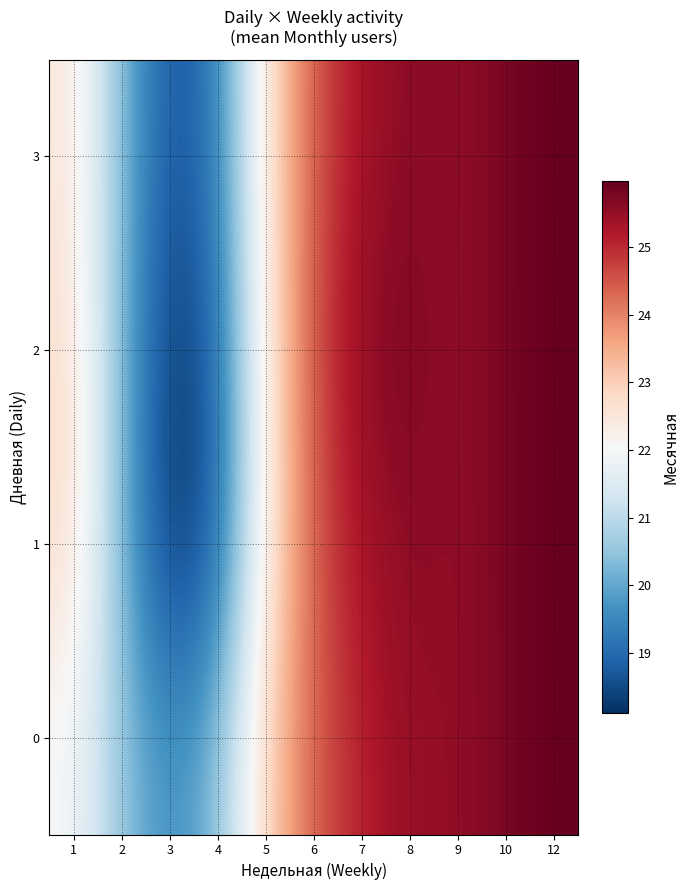

Reading right to left, list all the values displayed in this chart.

0: 12=26.0	10=25.8	9=25.5	8=25.5	7=25.1	6=24.4	5=22.9	4=20.3	3=19.5	2=20.5	1=22.0
1: 12=26.0	10=25.8	9=25.5	8=25.6	7=25.3	6=24.5	5=22.3	4=18.8	3=18.1	2=20.3	1=22.8
2: 12=26.0	10=25.8	9=25.5	8=25.7	7=25.6	6=24.6	5=22.4	4=18.9	3=18.2	2=20.3	1=22.7
3: 12=26.0	10=25.8	9=25.5	8=25.6	7=25.3	6=24.5	5=22.5	4=19.3	3=18.6	2=20.4	1=22.5